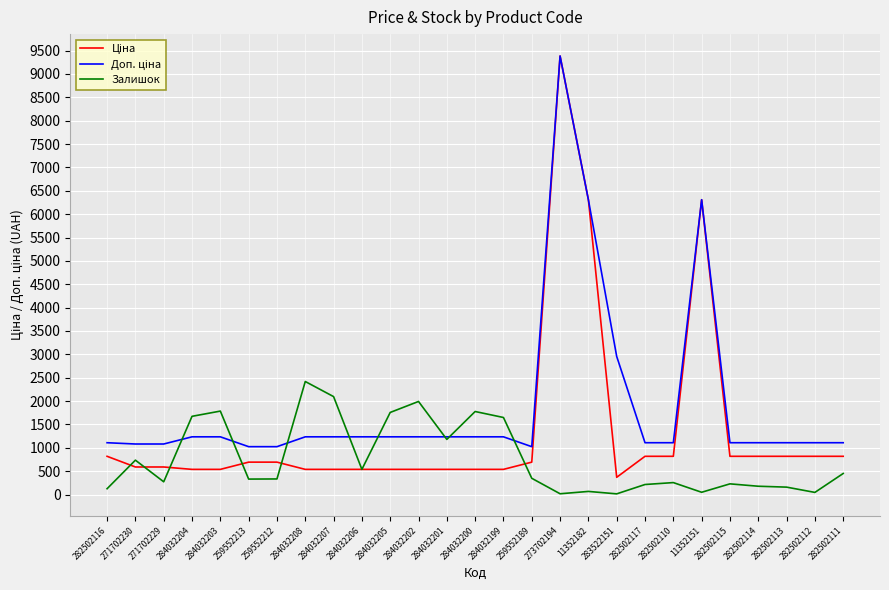

In Залишок, how many points are higher than both neighbors (excluding endpoints)?

8